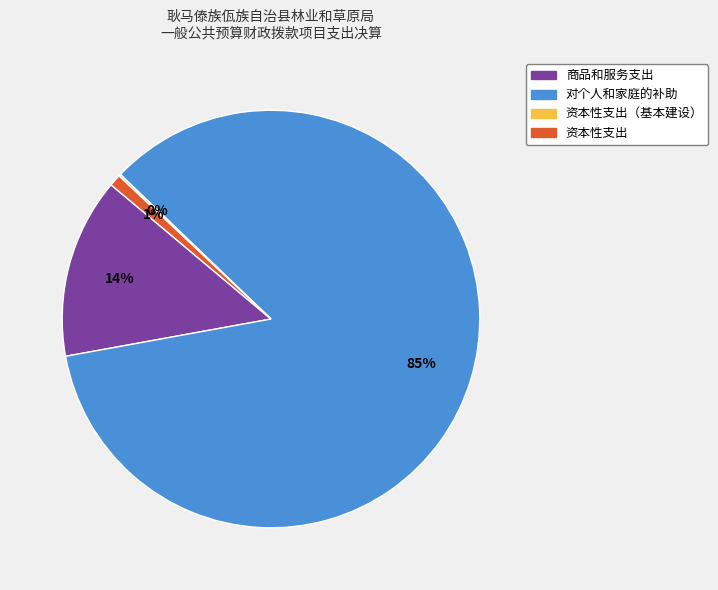

Does any single category account for the majority?

Yes